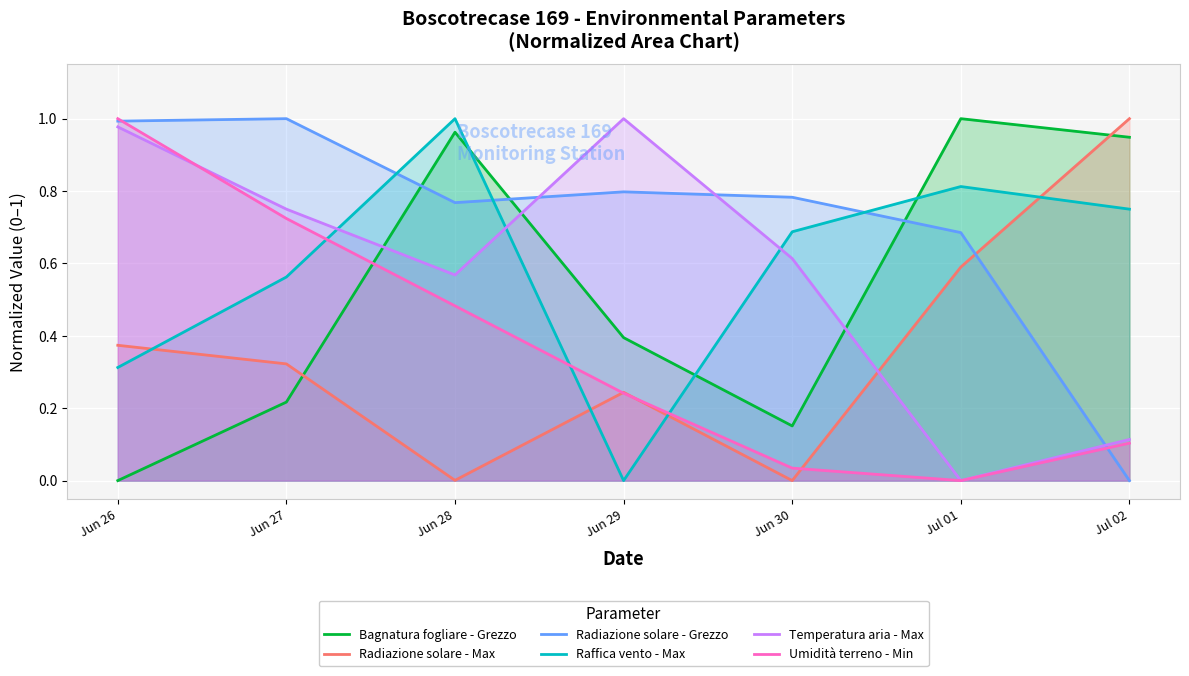

What is the approximate value of Umidità terreno - Min at Jun 27?

0.7